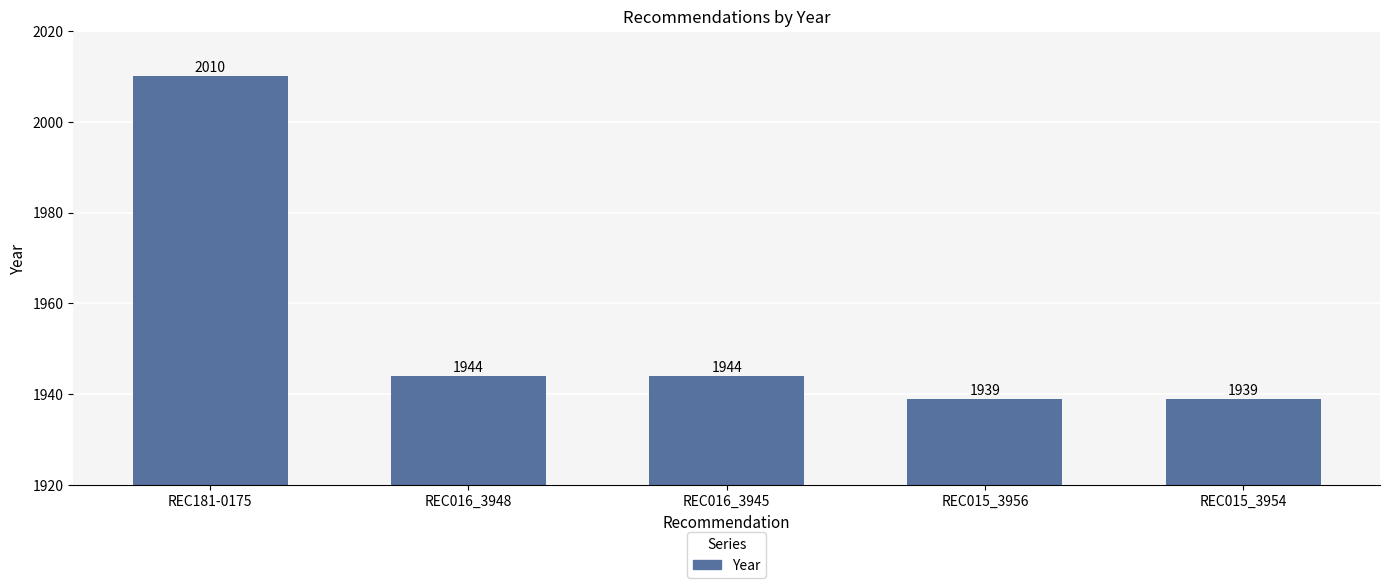

What is the sum of all values?

9776